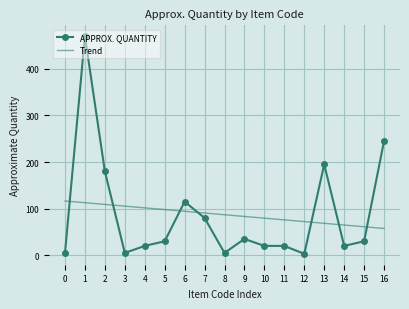

Read the Trend value at 9.

83.3